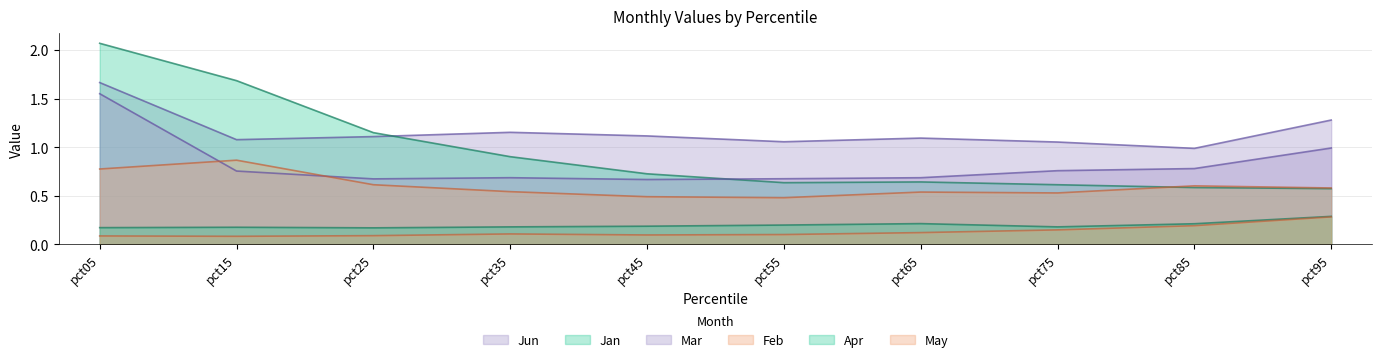

Which series ends up on top after the final intersection of Jan and Mar?

Mar